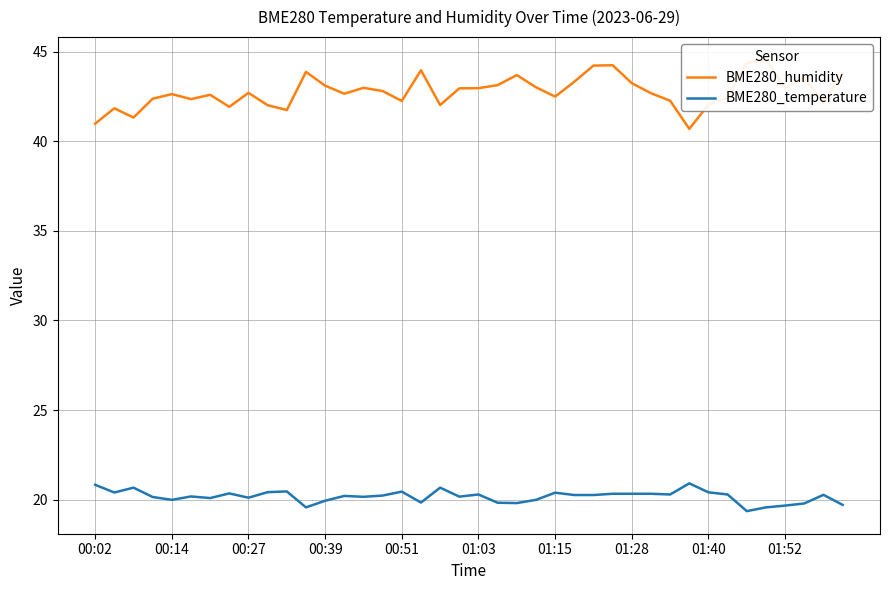

What is the lowest value of the BME280_temperature series?

19.4